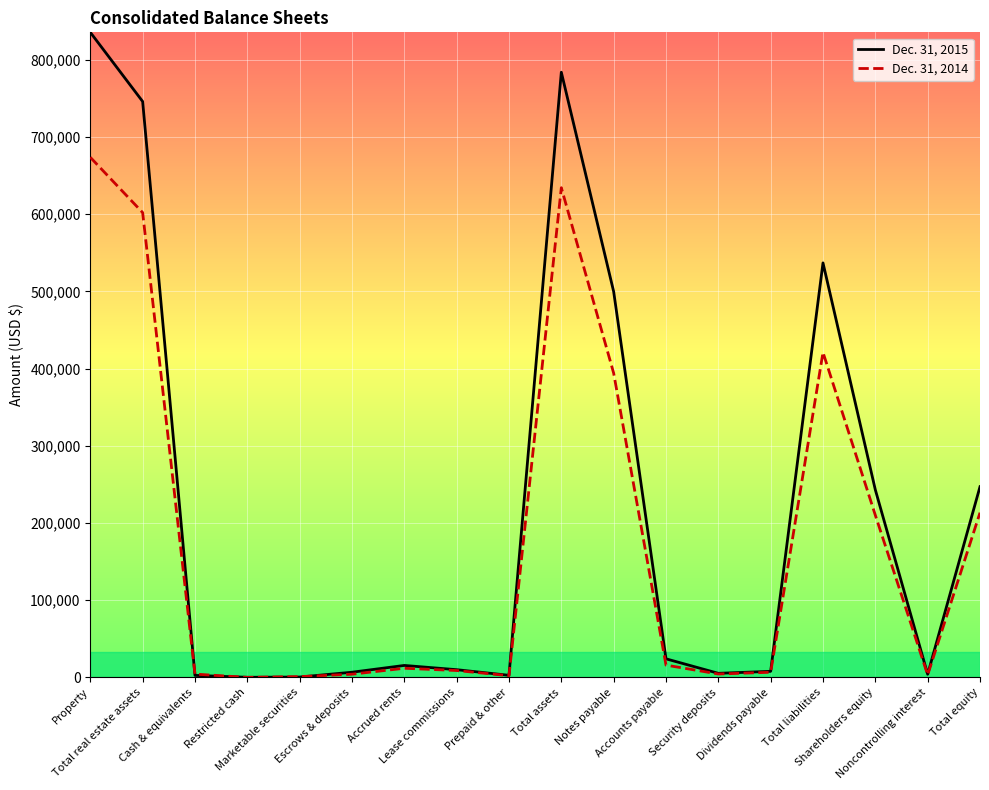

List the series in order of their overall mean, highest first.

Dec. 31, 2015, Dec. 31, 2014